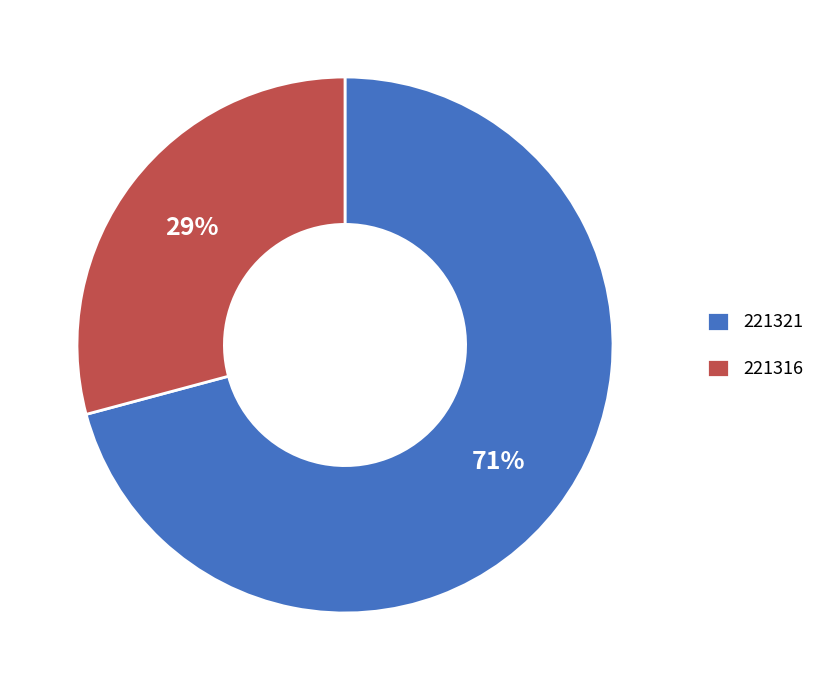

Count the number of slices in the pie.

2